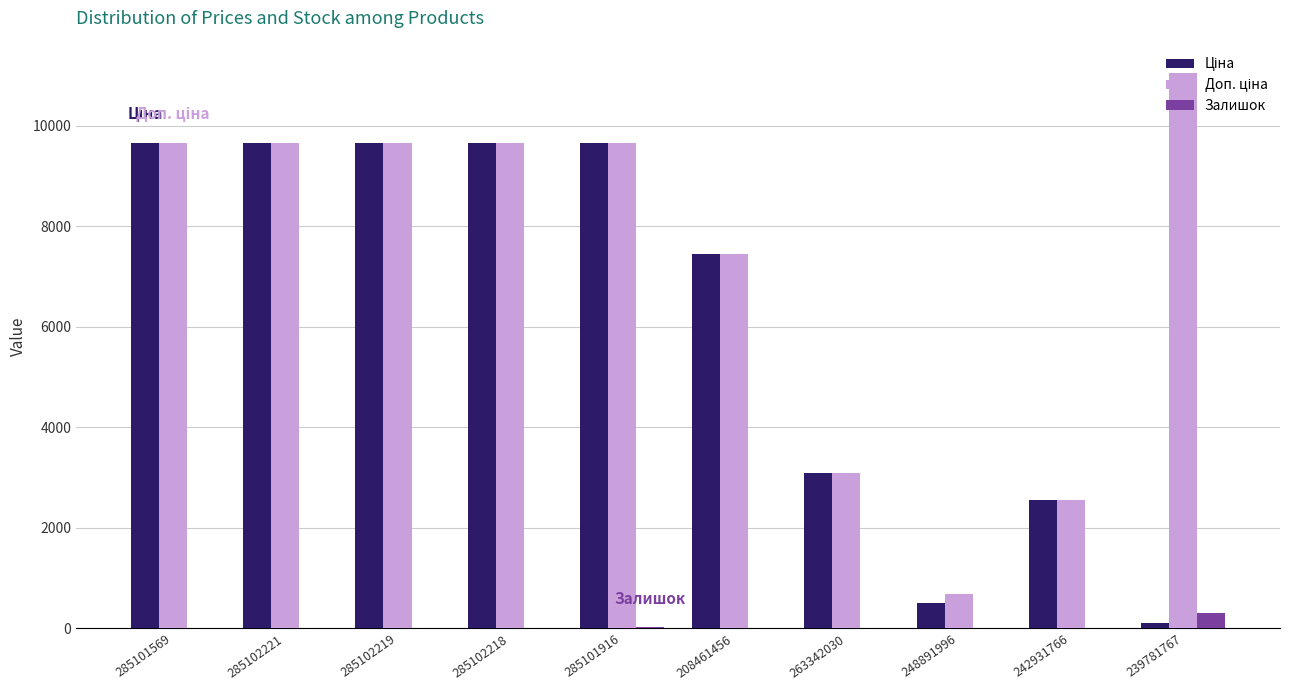

True or false: Залишок has a value of 14.0 at 285101569.

True